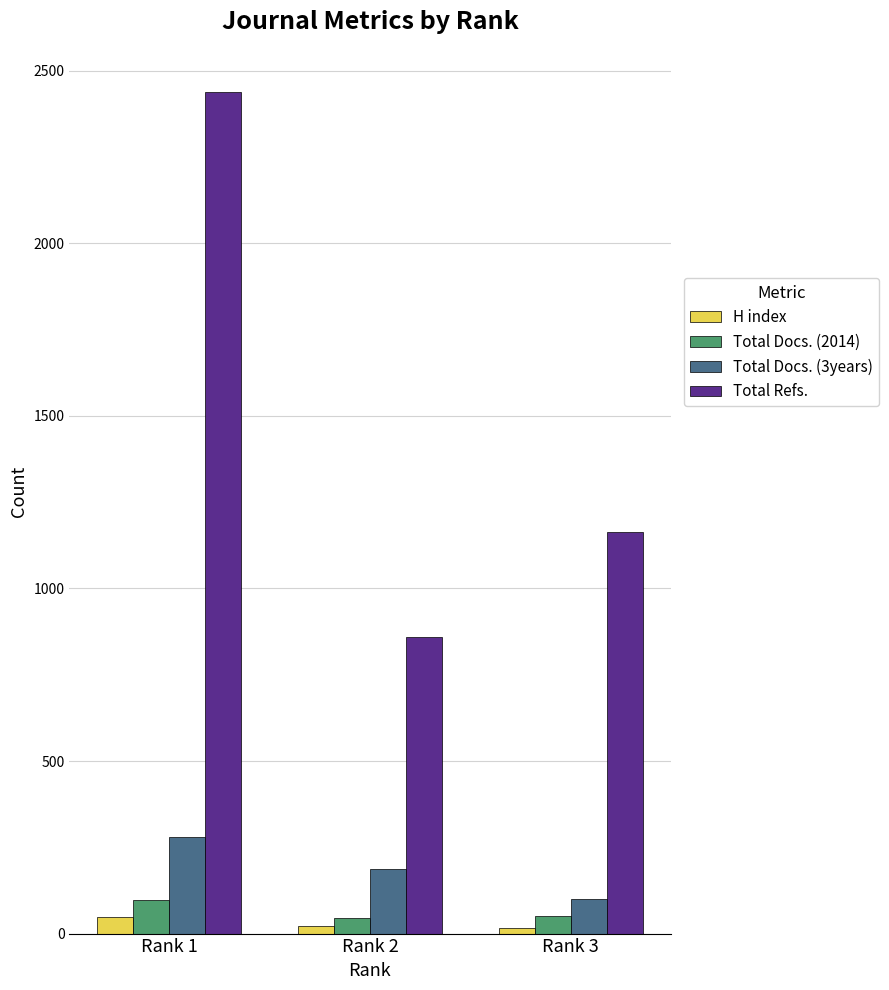

Which series has the largest range (max minus min)?

Total Refs.